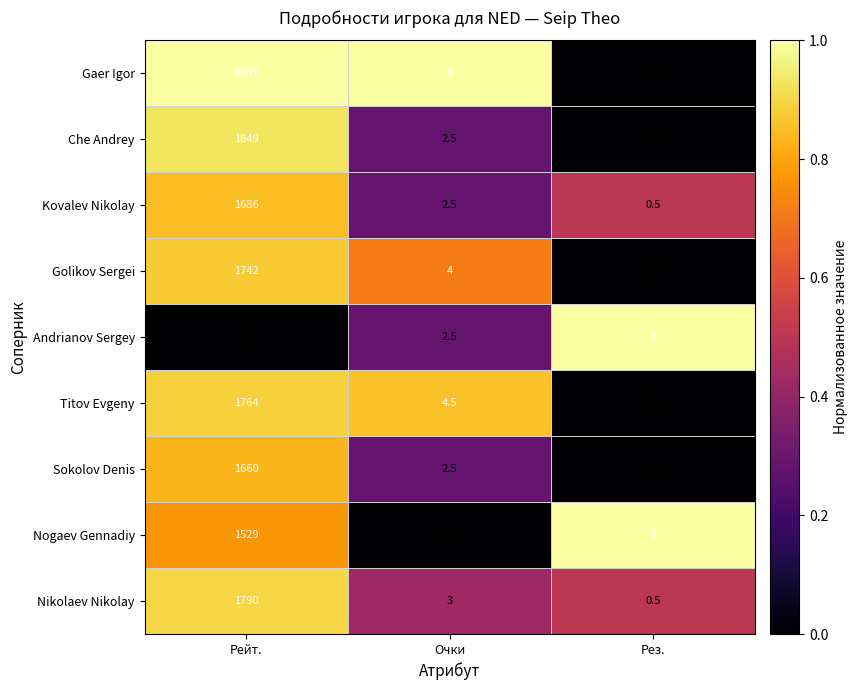

What is the minimum value for Nogaev Gennadiy?

1.0